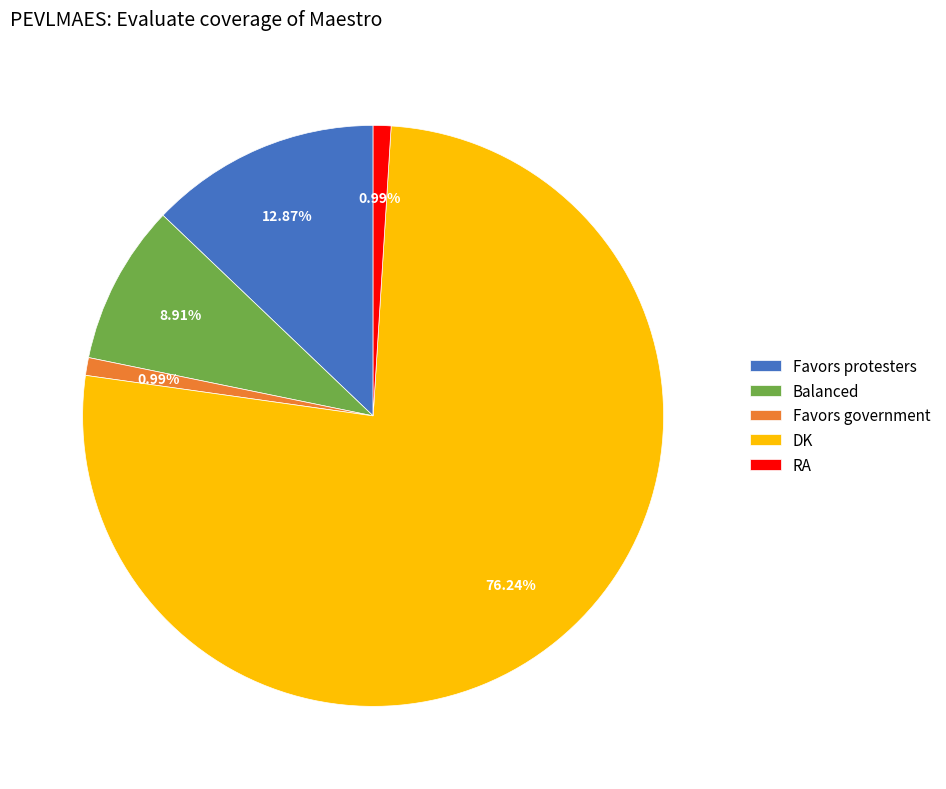

Which category has the biggest portion of the pie?

DK